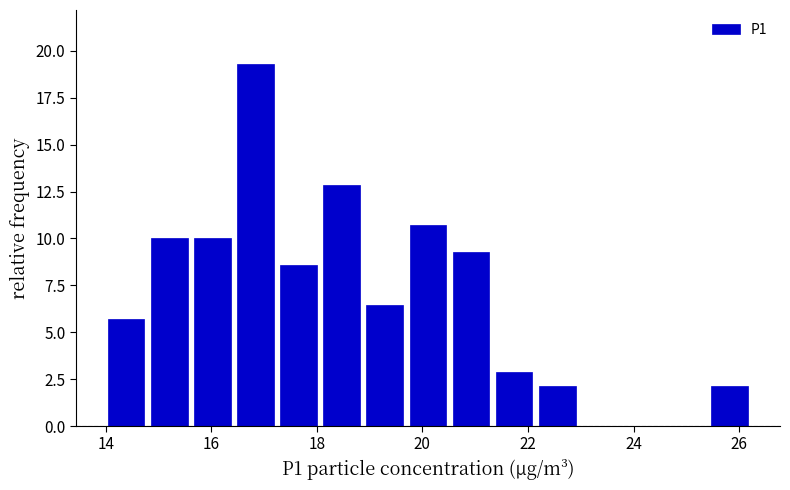

Which range on the x-axis has the tallest bar?

16.4 to 17.2